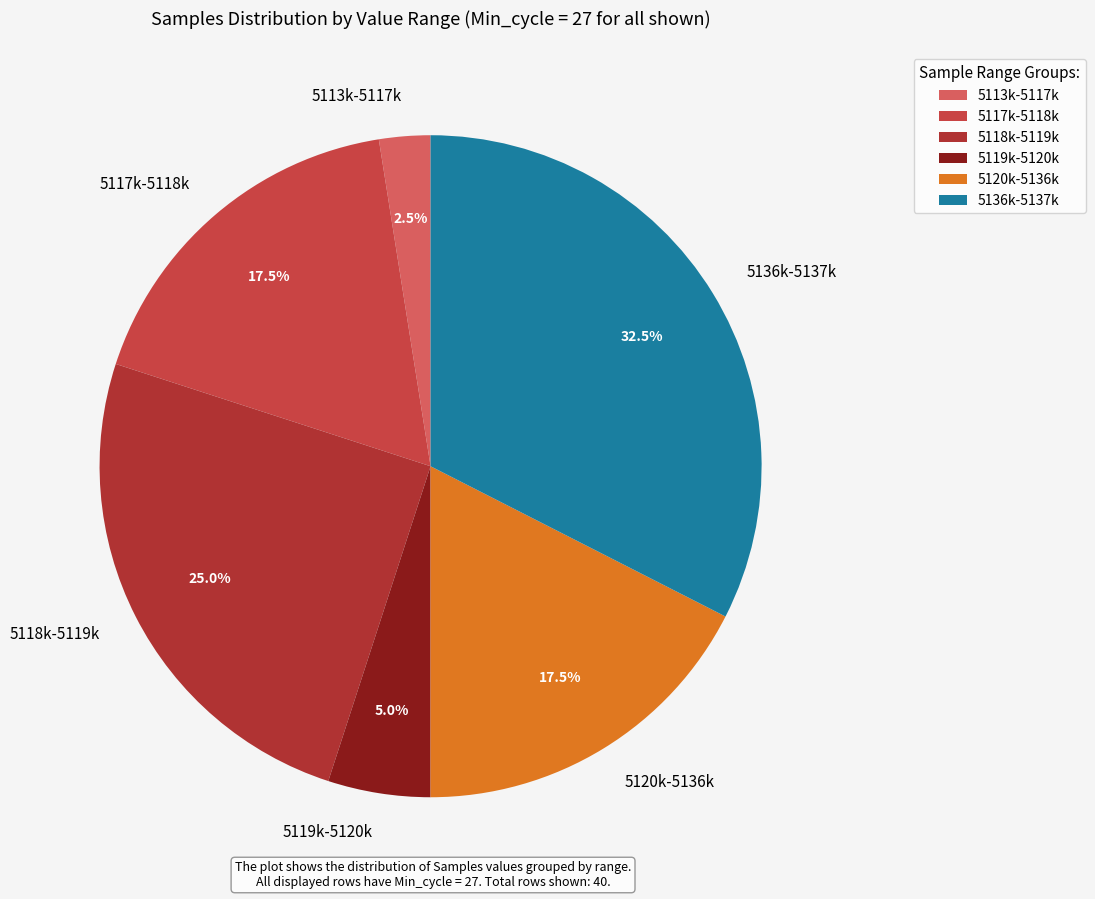

Combined, what portion of the pie is 5119k-5120k and 5136k-5137k?

37.5%